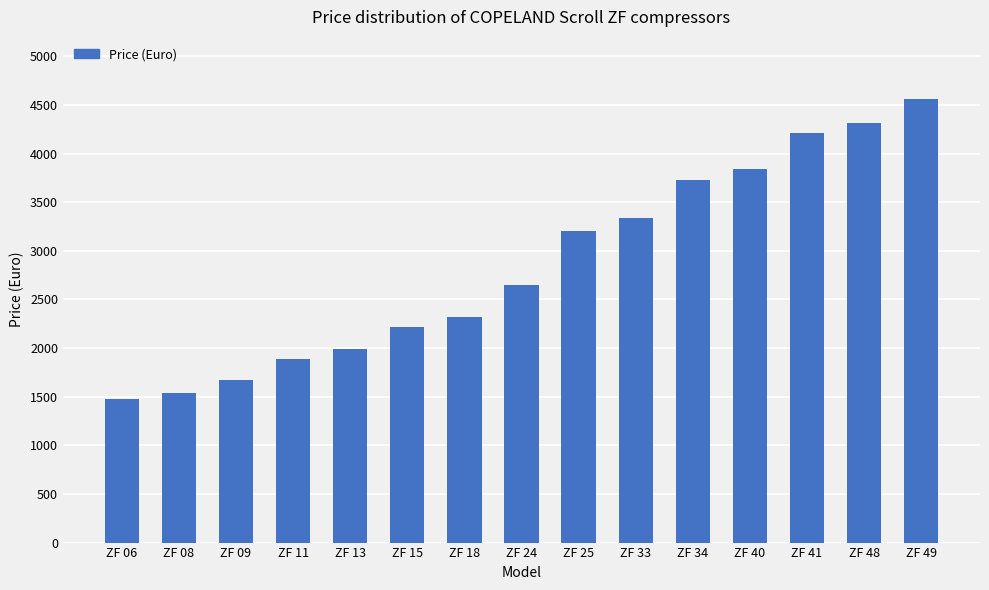

What is the sum of the values at ZF 33 and ZF 15?

5560.8